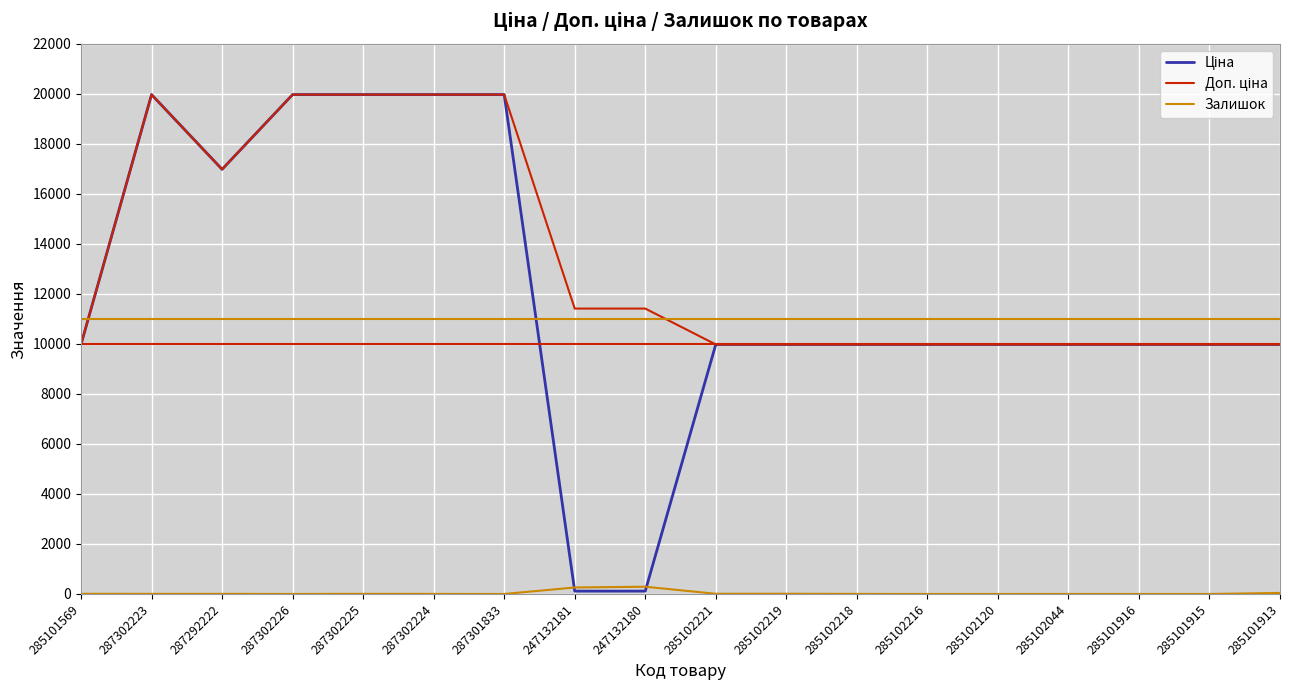

Is it true that Залишок equals 9.0 at 285102219?

True